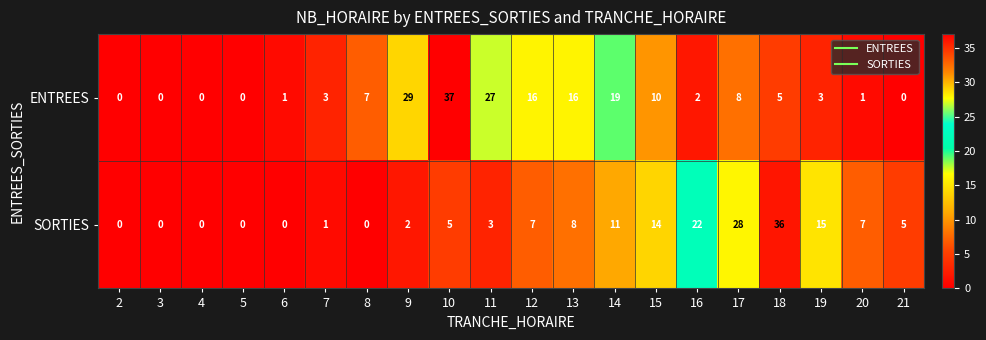

At which category is the sum across all series the highest?

10